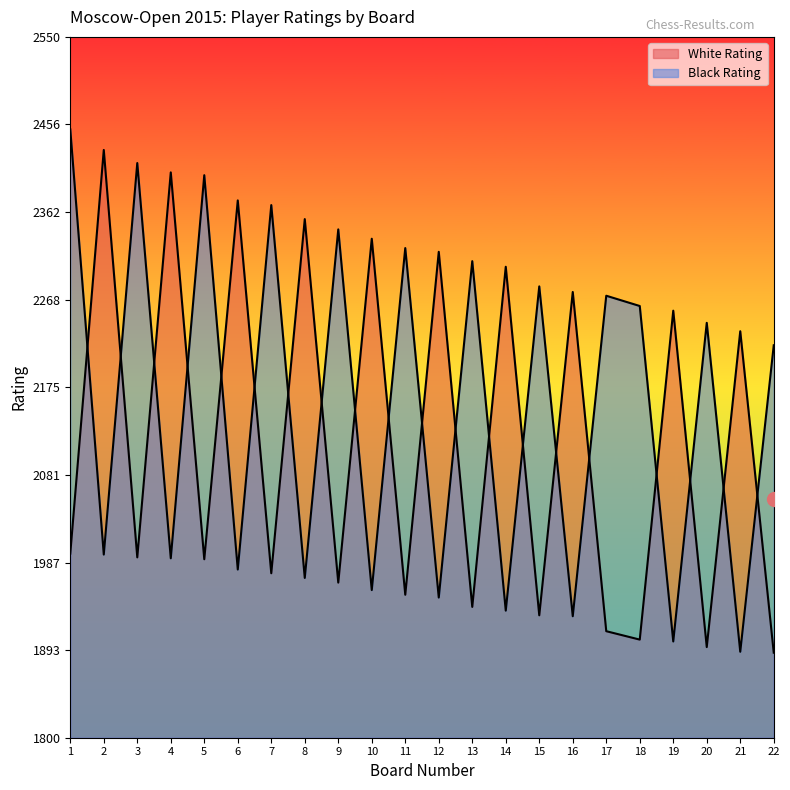

What is the difference between the second highest and second lowest values in the Black Rating series?

512